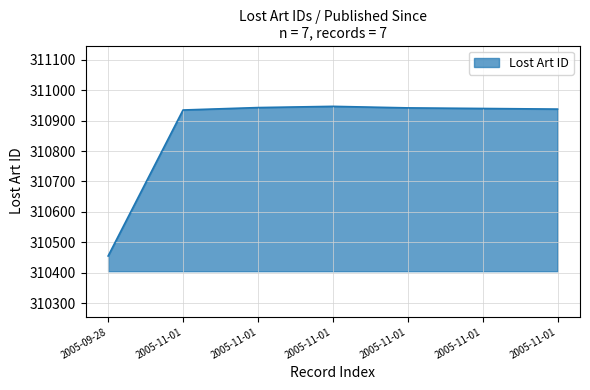

What is the sum of the values at 2005-11-01 and 2005-11-01?

621885